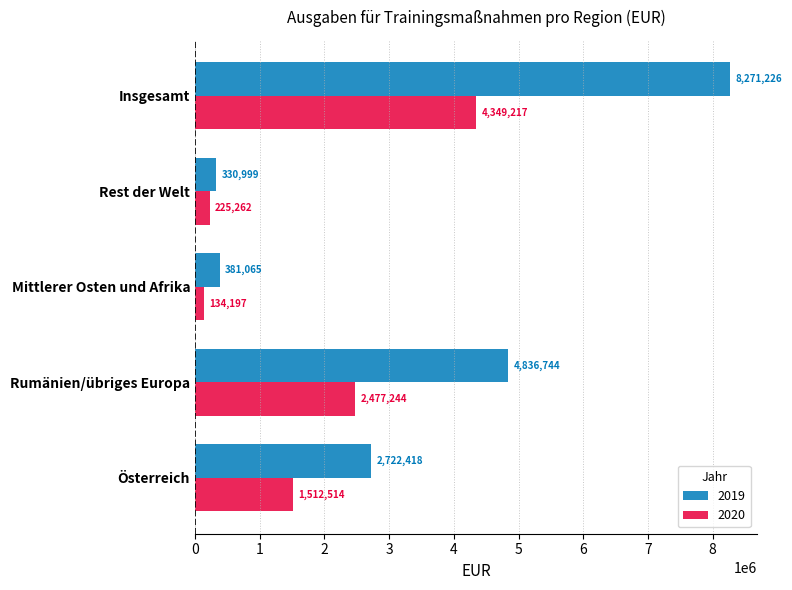

What is the maximum value for 2020?

4349217